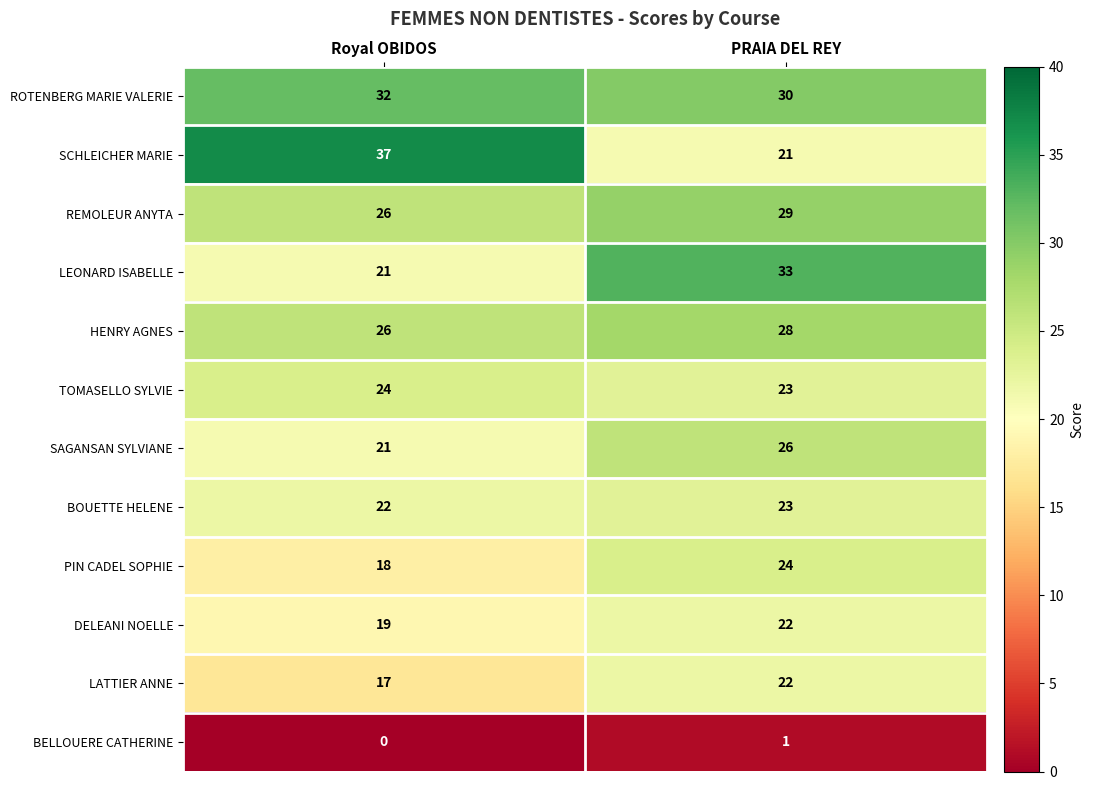

What is the total value across all series at PRAIA DEL REY?

282